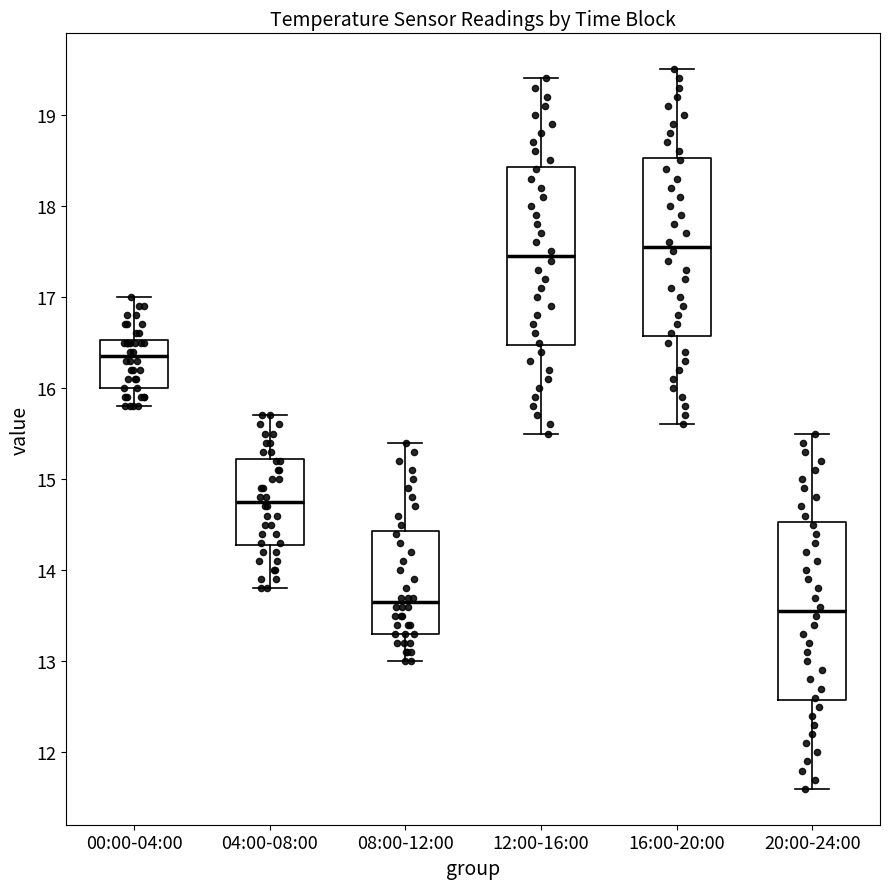

Where is the lower edge of the box for 08:00-12:00 on the y-axis? The values are not printed on the chart, so give them approximately, as read against the axis.

13.3